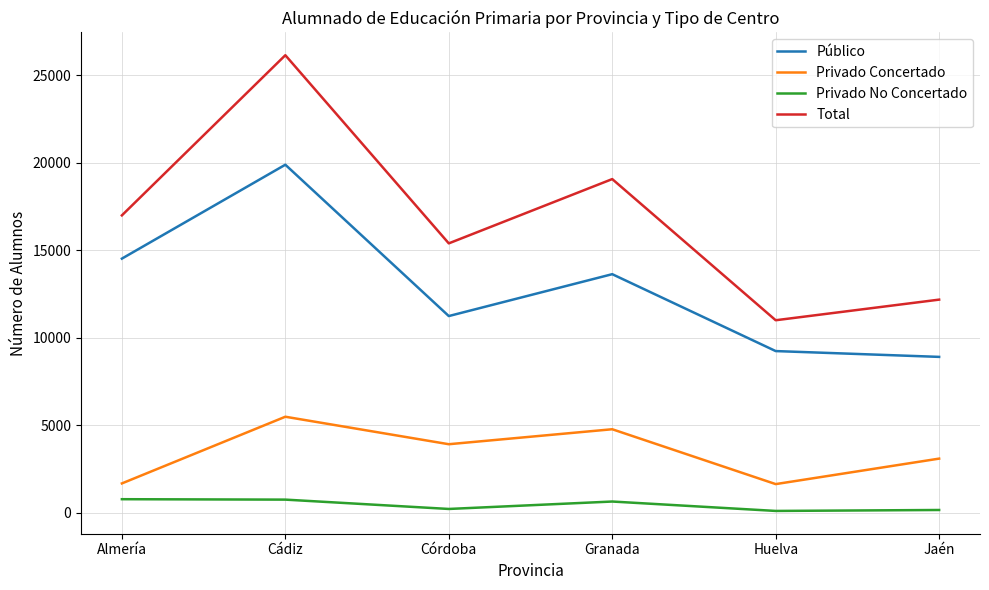

Which series has the largest total across all categories?

Total